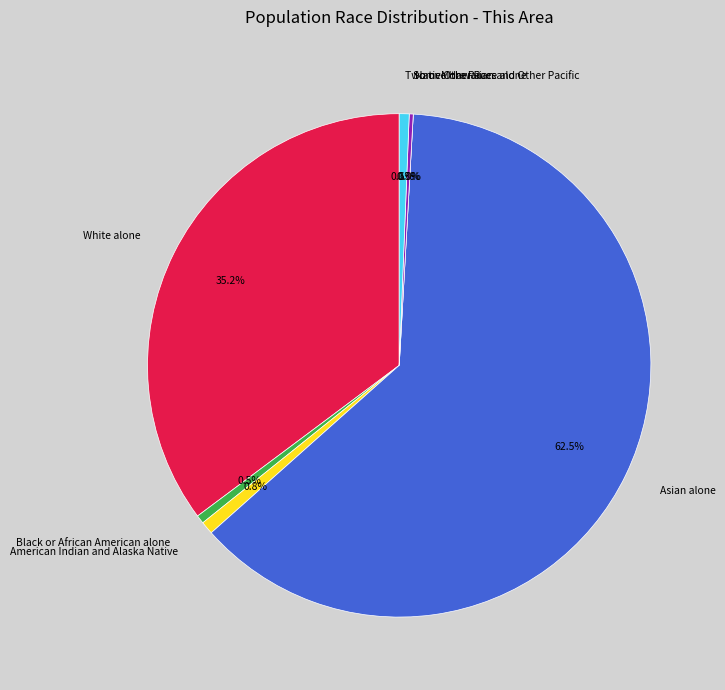

The Two or More Races slice represents 11% of the pie. True or false?

False